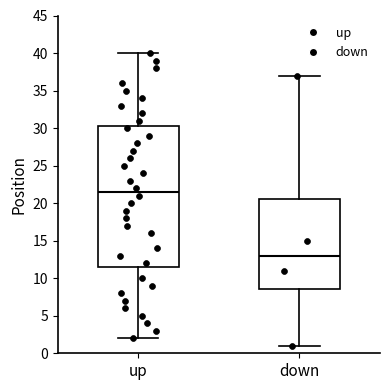

Reading left to right, read every box against the y-axis: the position of its median line, the range the box covers, and the ends of its whiskers. The values are not printed on the chart, so give them approximately, as read against the axis.

up: median 21.5, box 11.5 to 30.5, whiskers 2.0 to 40.0
down: median 13.0, box 8.5 to 20.5, whiskers 1.0 to 37.0